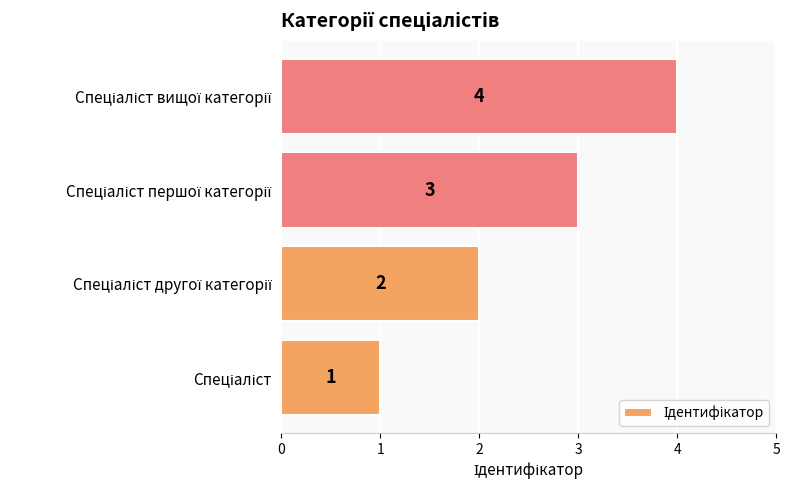

What is the smallest value displayed?

1